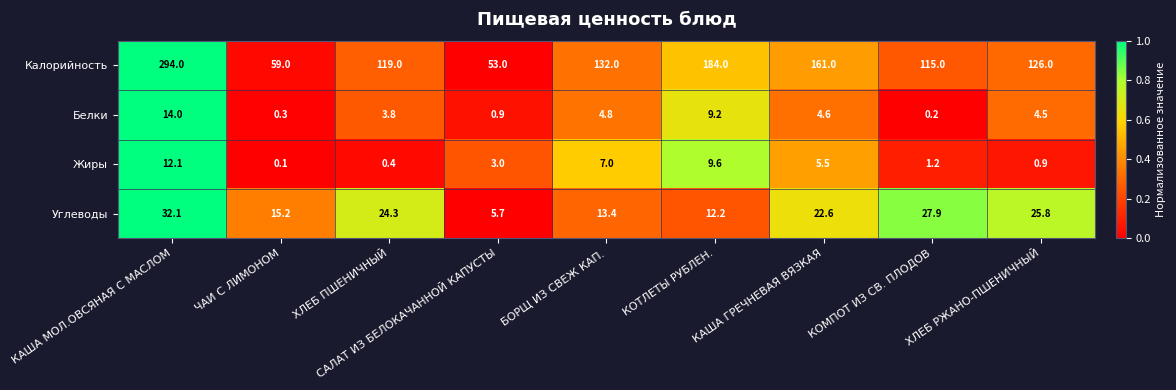

What is the difference between the maximum and second lowest values in the Белки series?

13.7